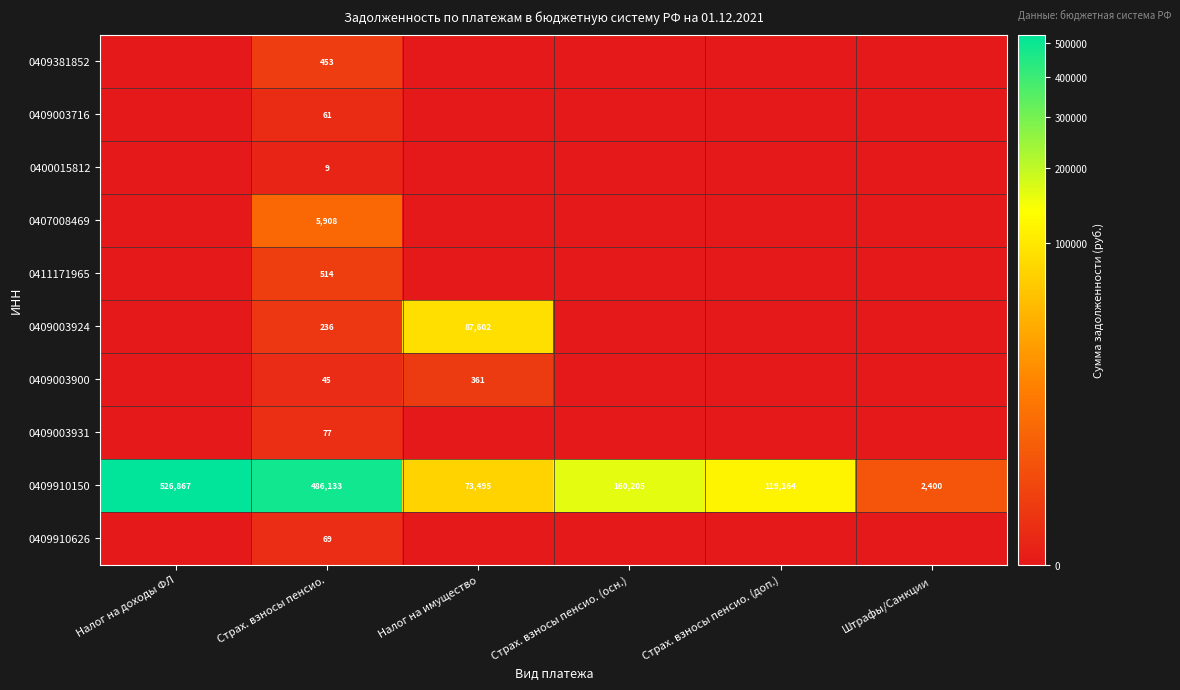

What is the difference between the highest and lowest values at Страх. взносы пенсио.?

486124